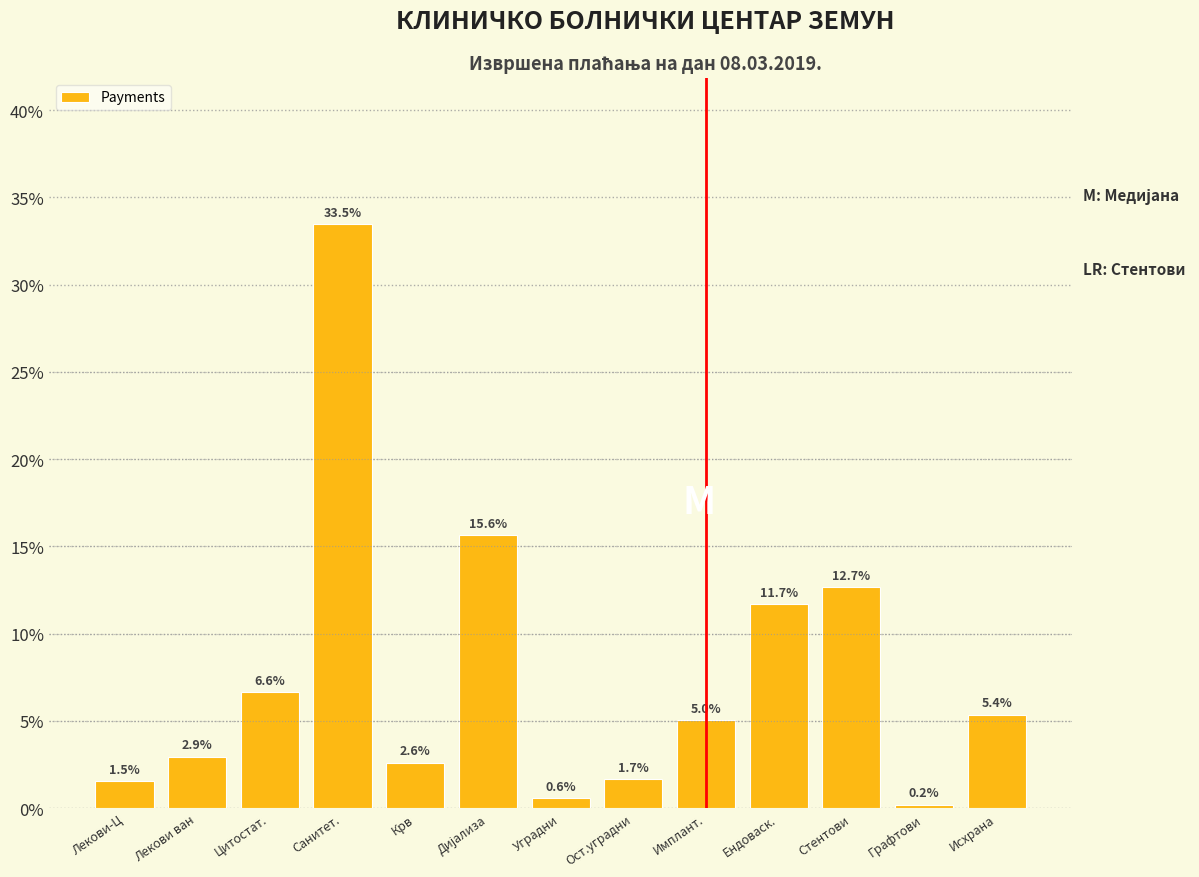

Reading left to right, extract all data points from this chart.

1.5	2.9	6.6	33.5	2.6	15.6	0.6	1.7	5.0	11.7	12.7	0.2	5.4